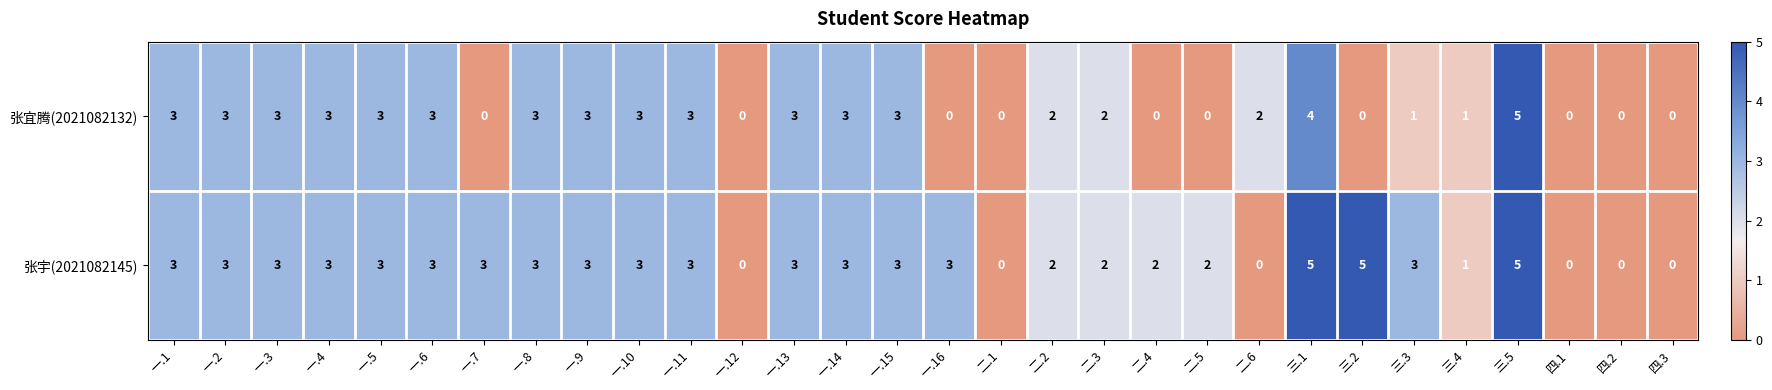

Which series has the largest total across all categories?

张宇(2021082145)